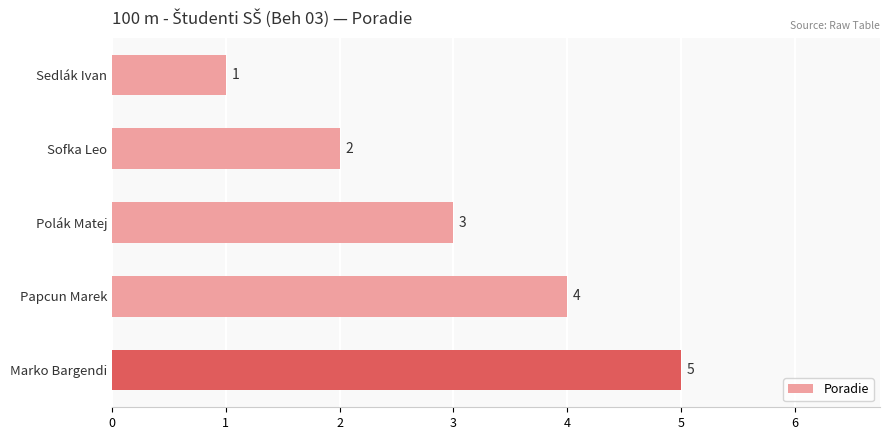

What is the difference between the maximum and minimum values?

4